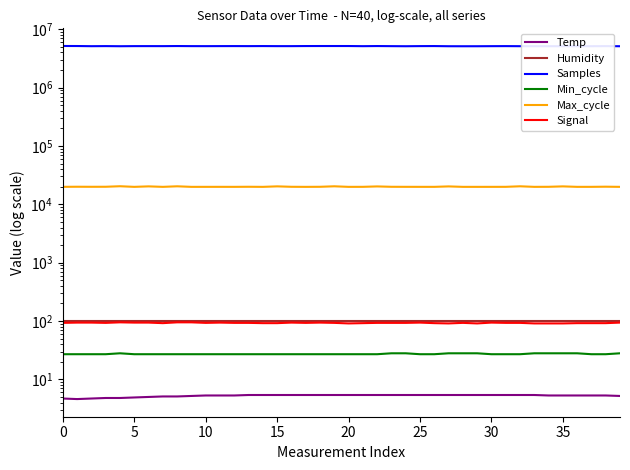

How many series are shown in this chart?

6